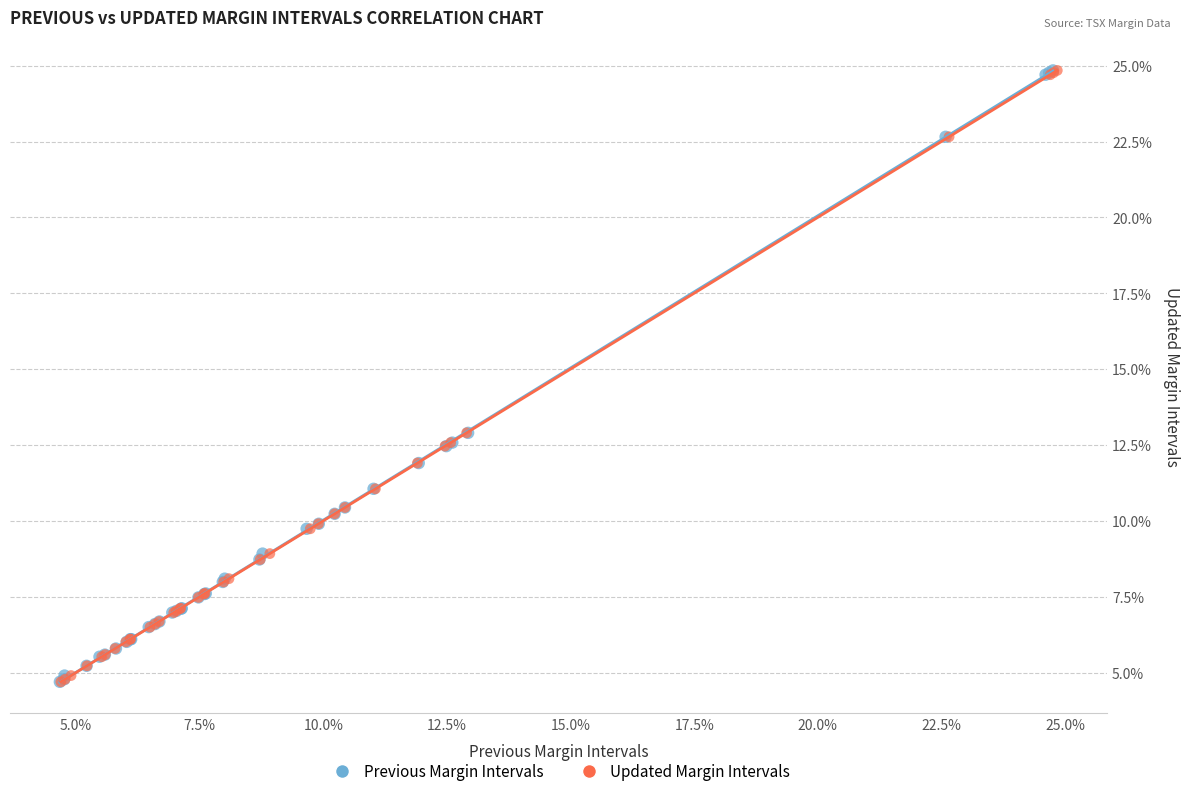

What are all the series names shown in the legend?

Previous Margin Intervals, Updated Margin Intervals